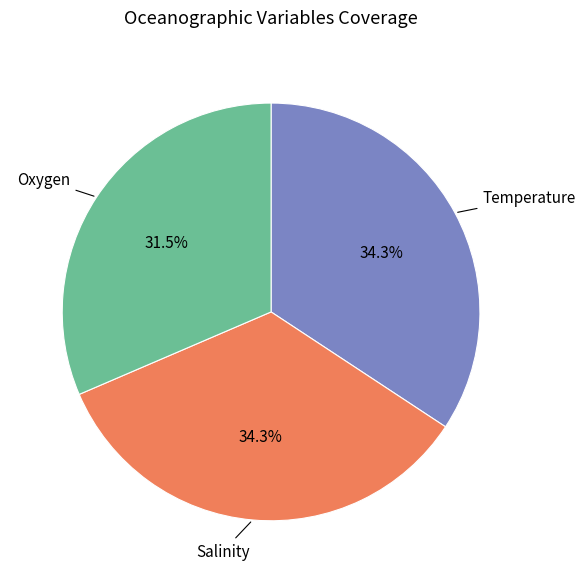

Does Oxygen represent more than half of the total?

No